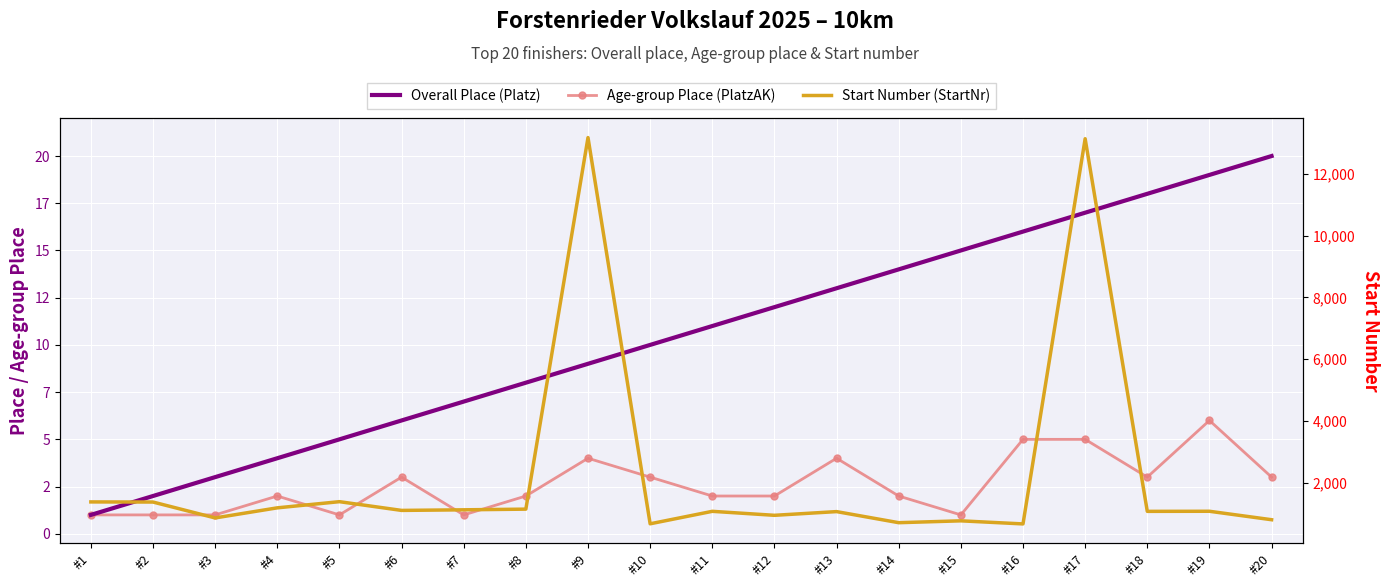

What is the total value across all series at #17?

13168